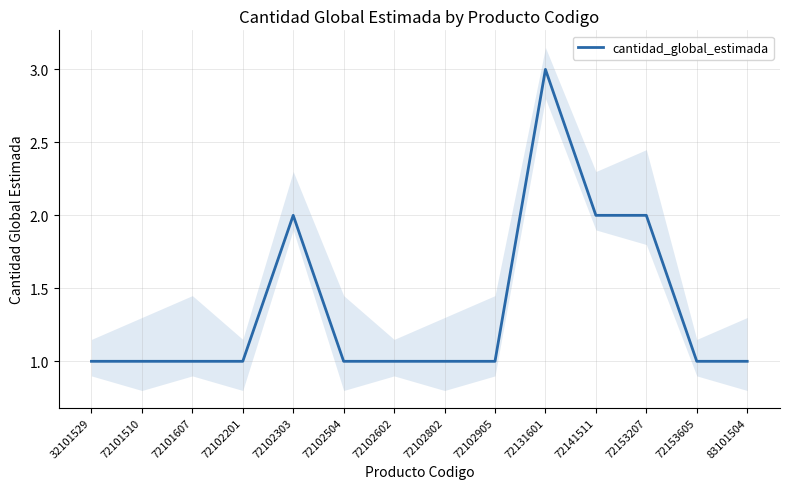

Reading left to right, list all the values displayed in this chart.

1	1	1	1	2	1	1	1	1	3	2	2	1	1